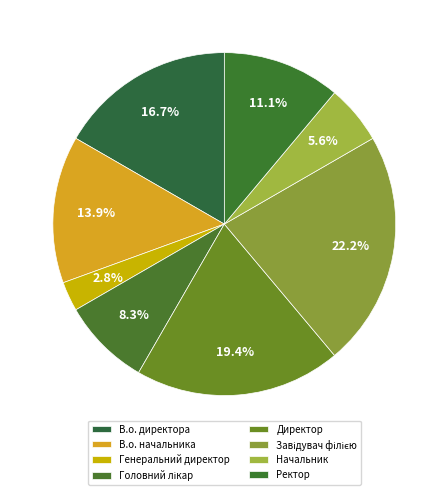

True or false: В.о. начальника accounts for 1% of the total.

False